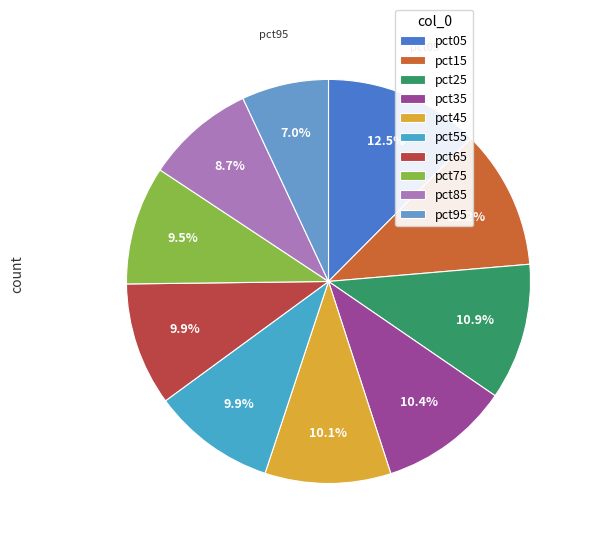

How many slices are in this pie chart?

10